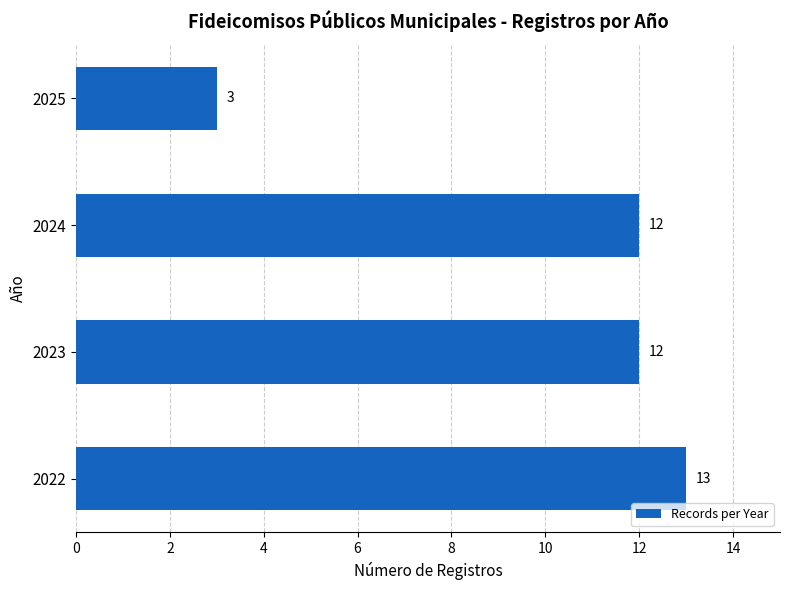

Which has a higher value, 2025 or 2022?

2022